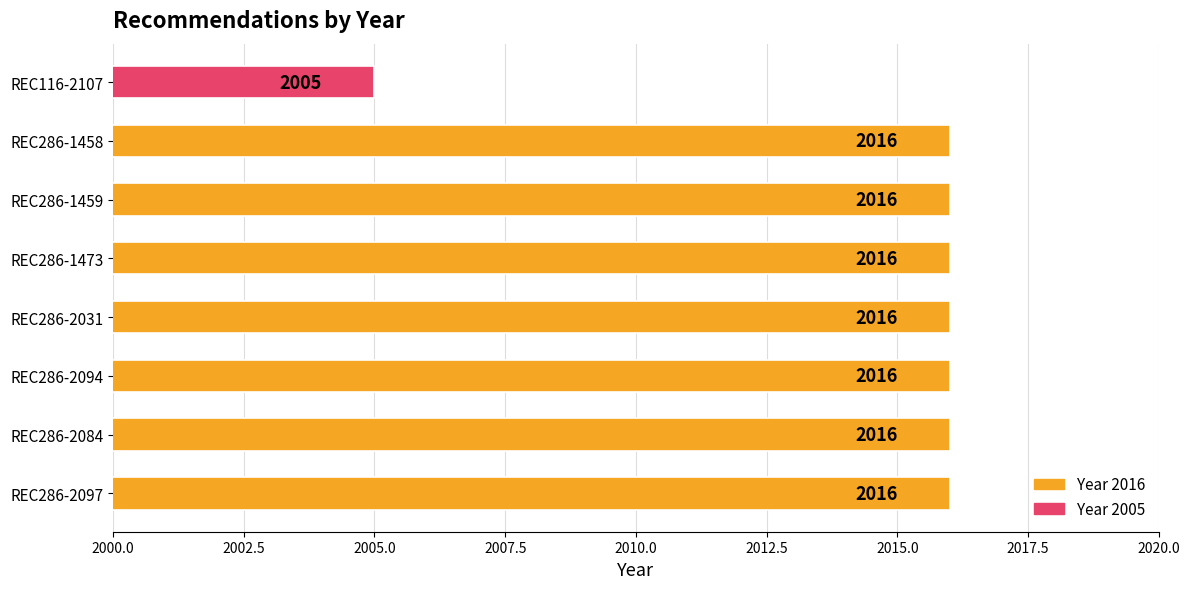

Where is the data nearest to the value 2010?

REC116-2107